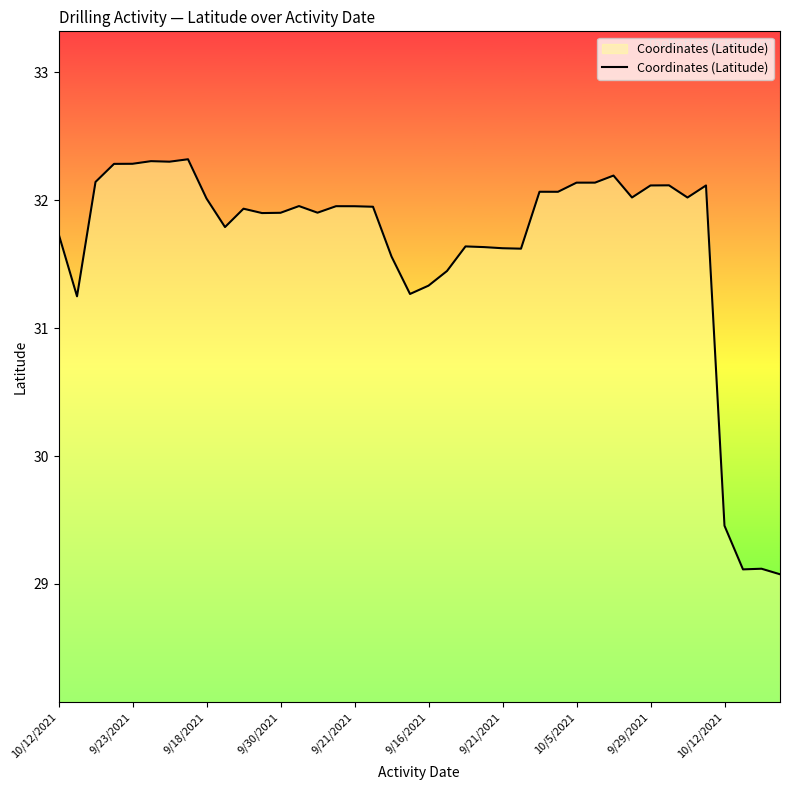

What is the minimum value shown in the chart?

29.1